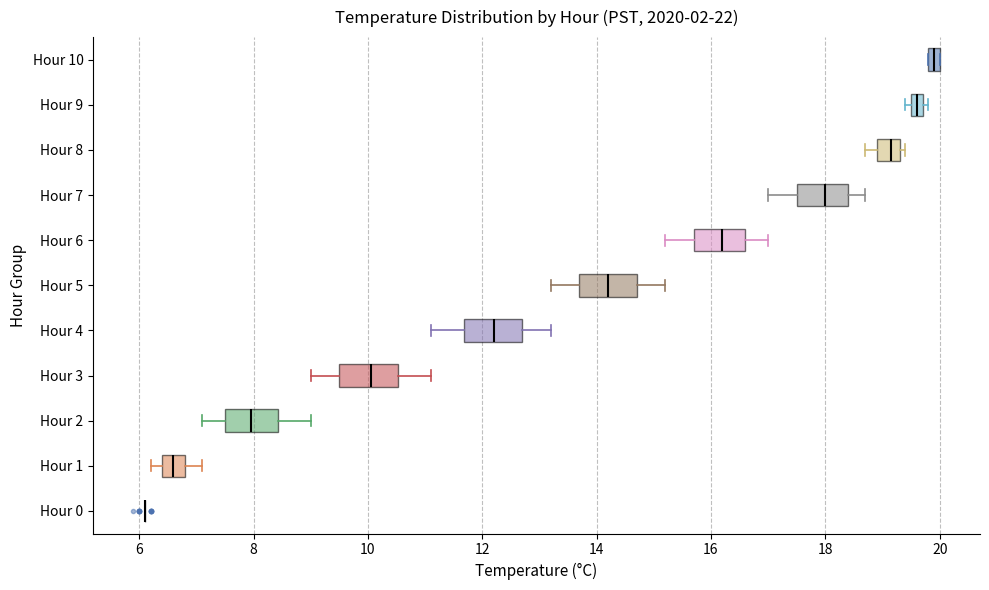

Where does the median line of the box for Hour 4 sit on the x-axis? The values are not printed on the chart, so give them approximately, as read against the axis.

12.2